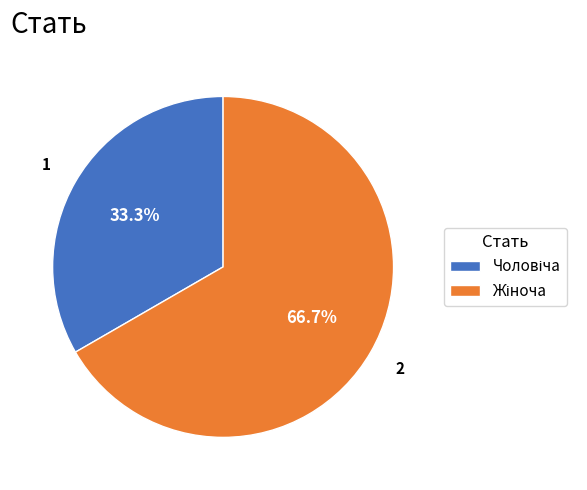

Is there a majority slice in this chart?

Yes